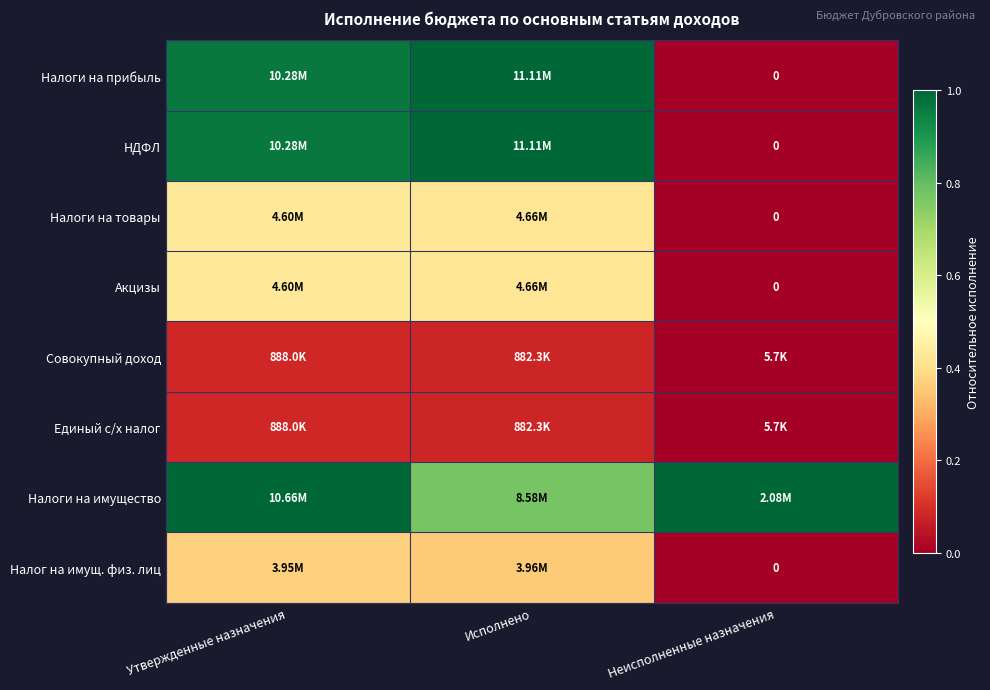

The Налоги на товары series shows 0.1 at Исполнено. True or false?

False